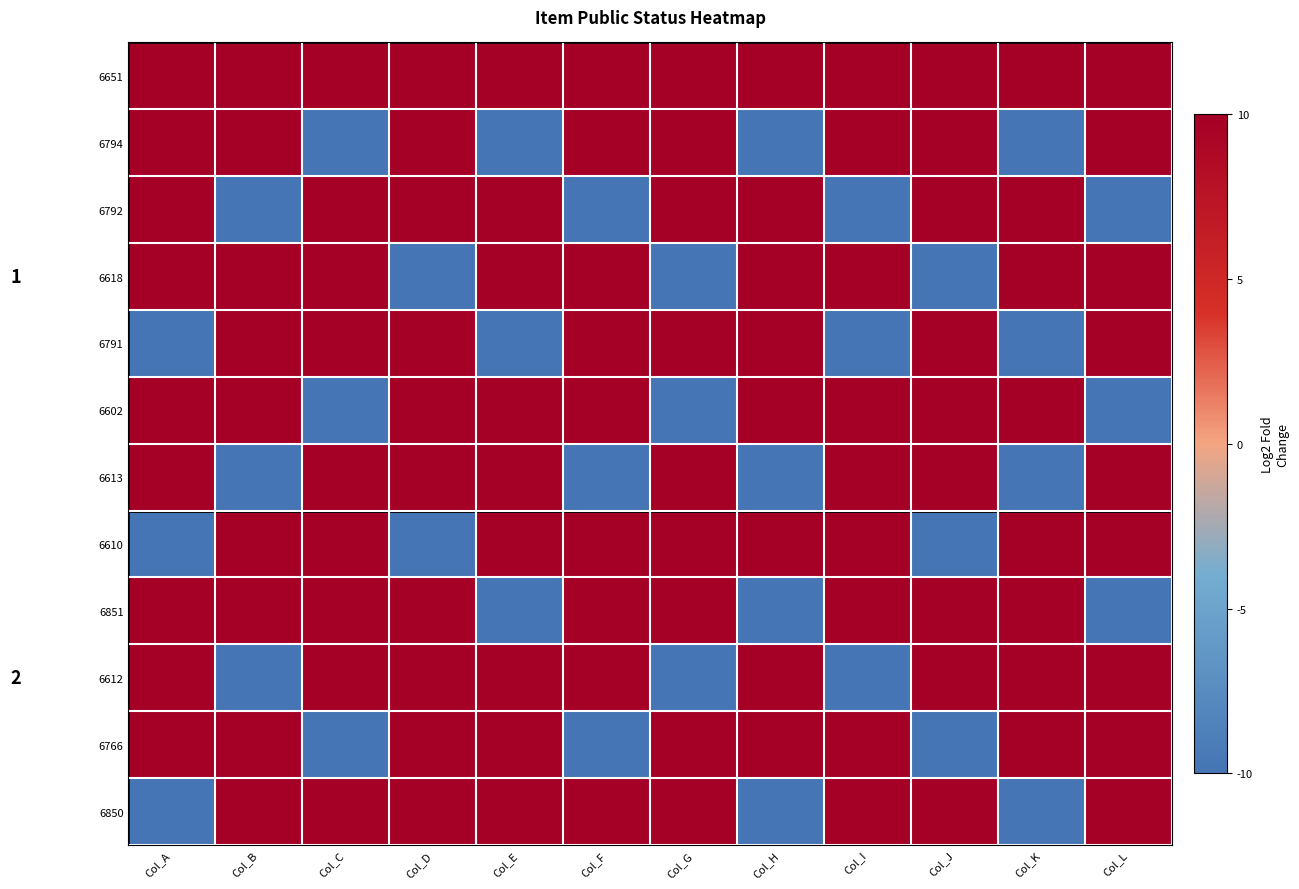

The value of 6791 at Col_G is 2. True or false?

False